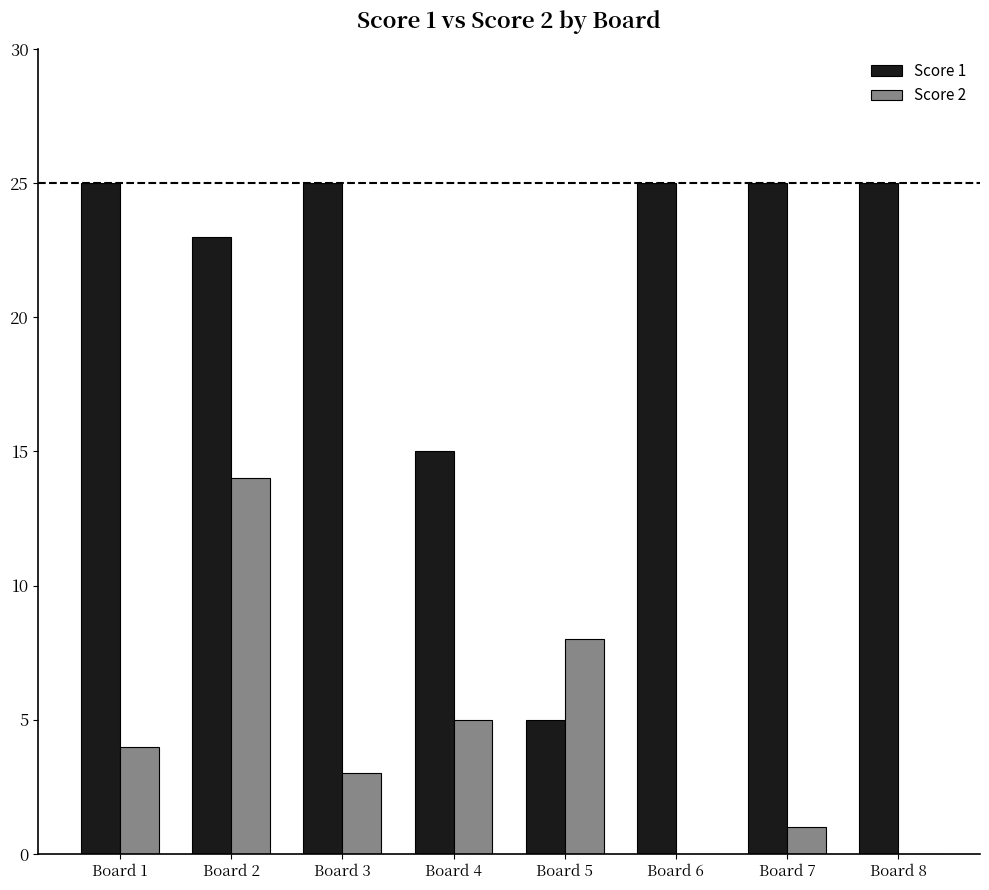

Reading right to left, extract all data points from this chart.

Score 1: 25	25	25	5	15	25	23	25
Score 2: 0	1	0	8	5	3	14	4